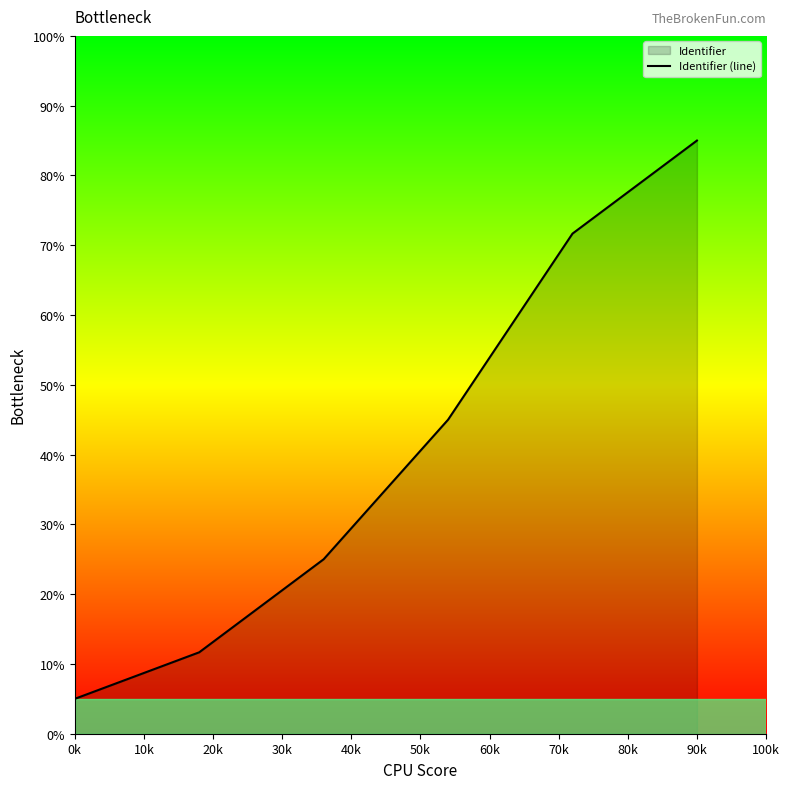

Read the value at 0k.

5.0